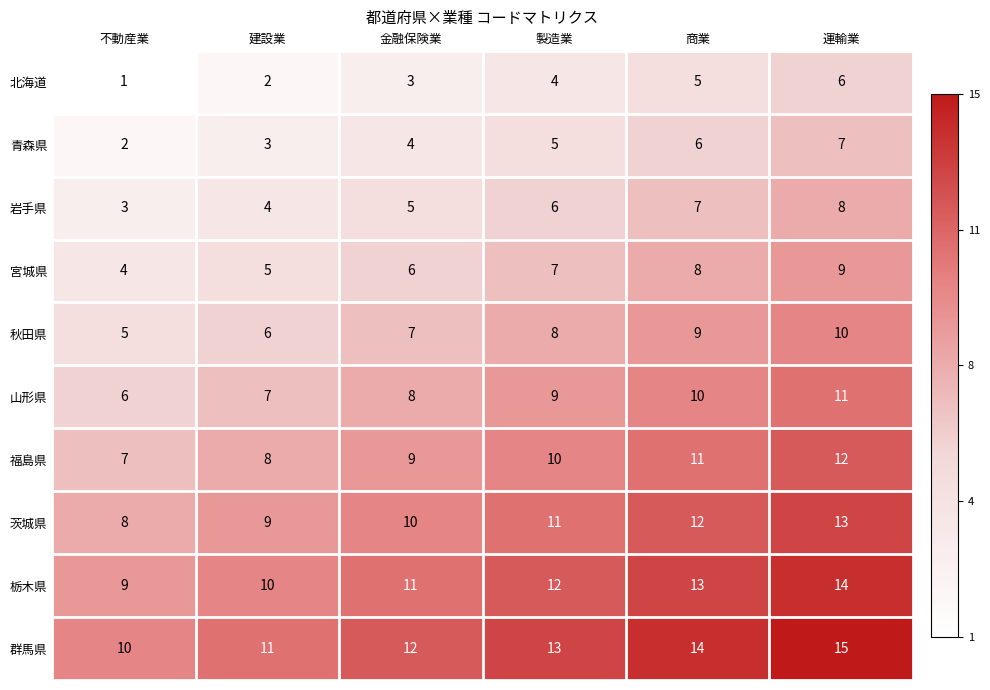

What is the difference between the highest and lowest values at 金融保険業?

9